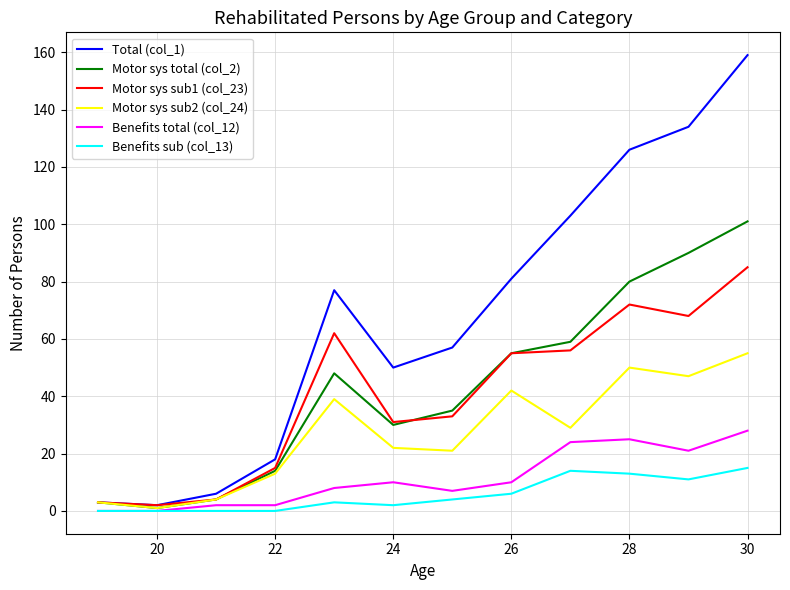

Reading left to right, extract all data points from this chart.

Total (col_1): 3	2	6	18	77	50	57	81	103	126	134	159
Motor sys total (col_2): 3	1	4	14	48	30	35	55	59	80	90	101
Motor sys sub1 (col_23): 3	2	4	15	62	31	33	55	56	72	68	85
Motor sys sub2 (col_24): 3	1	4	13	39	22	21	42	29	50	47	55
Benefits total (col_12): 0	0	2	2	8	10	7	10	24	25	21	28
Benefits sub (col_13): 0	0	0	0	3	2	4	6	14	13	11	15